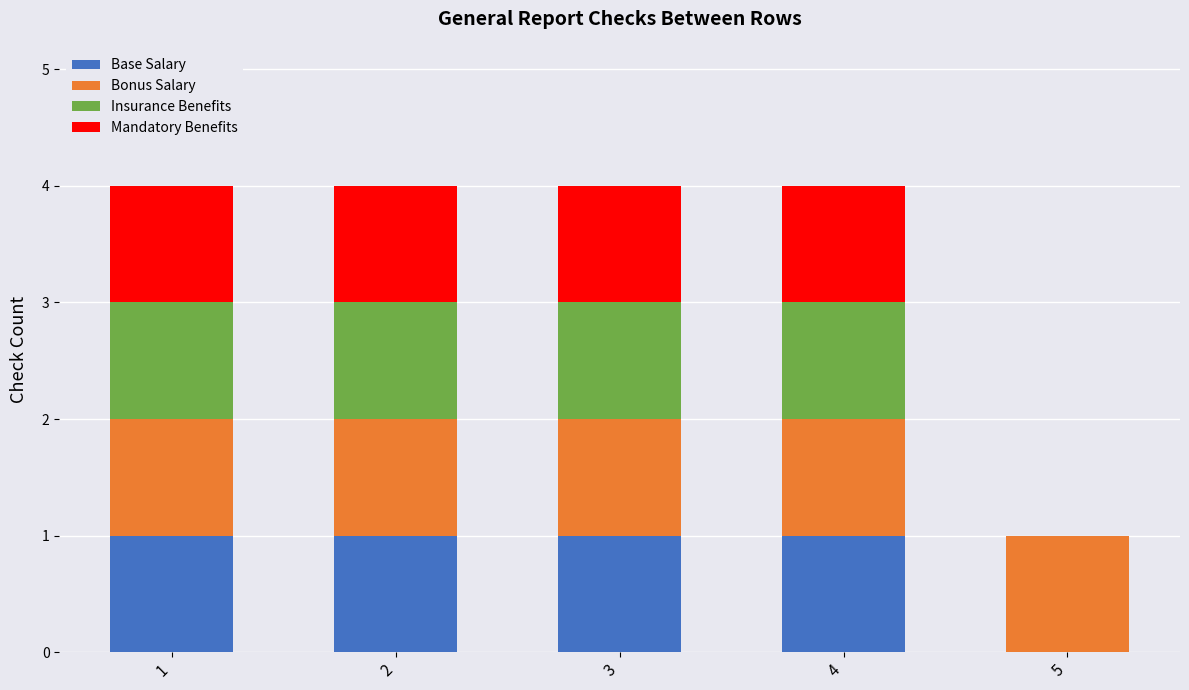

What is the total value across all series at 4?

4